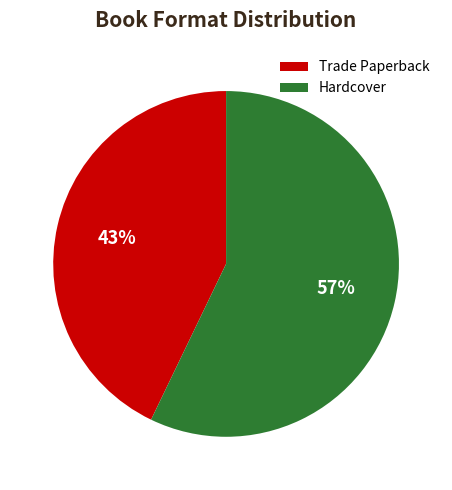

To the nearest percent, what is the average slice percentage?

50%